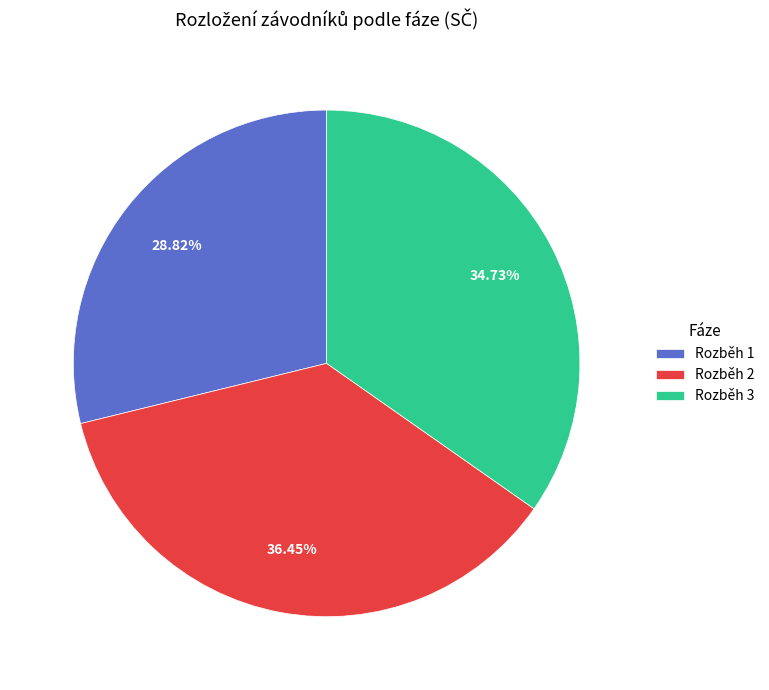

The Rozběh 3 slice represents 6% of the pie. True or false?

False